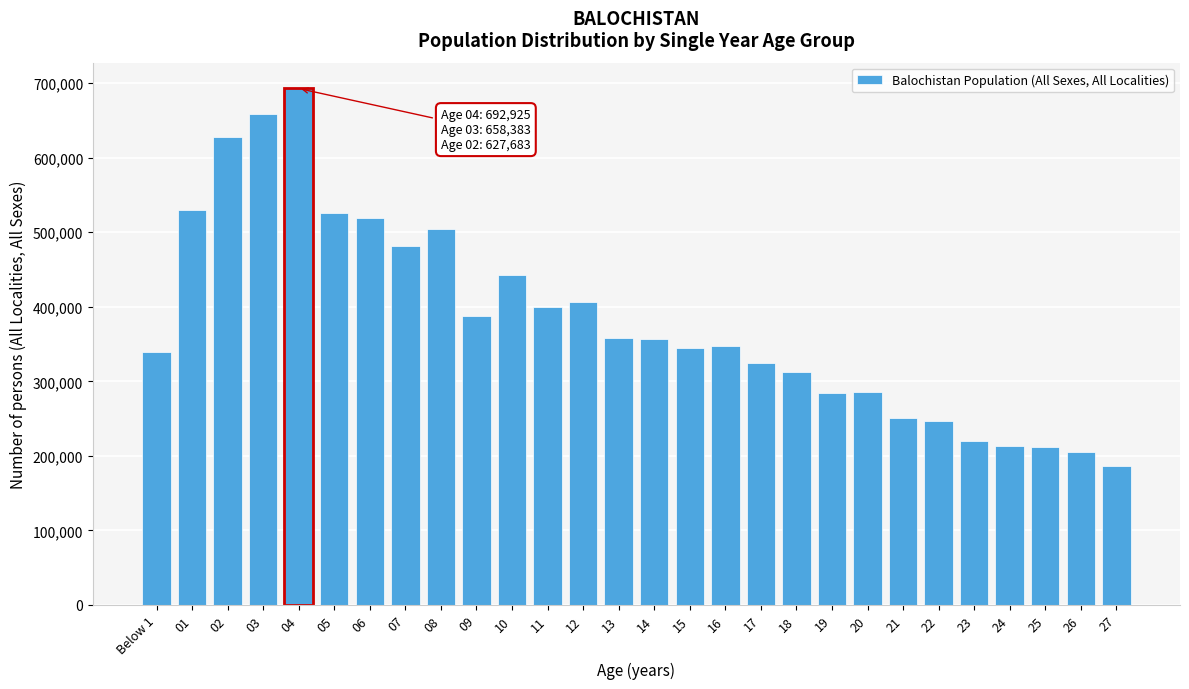

What is the average value?

380809